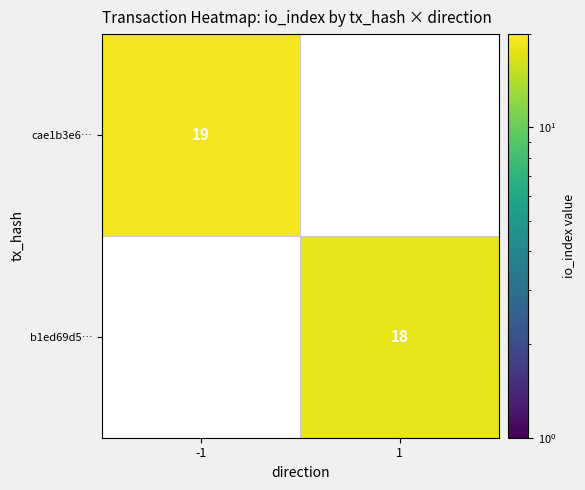

Count the number of categories in the chart.

2